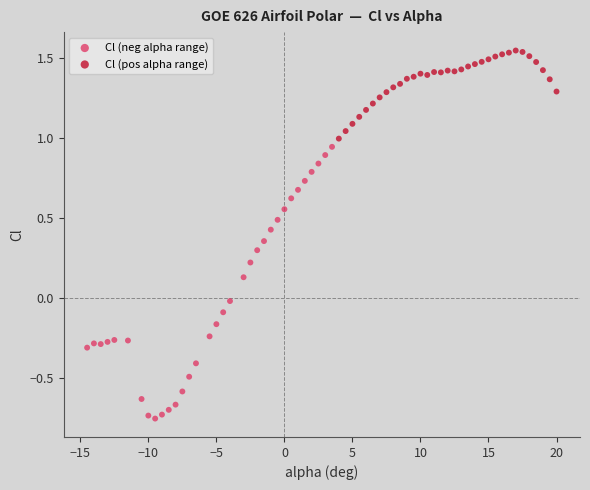

Which series has the widest spread of Y values?

Cl (neg alpha range)